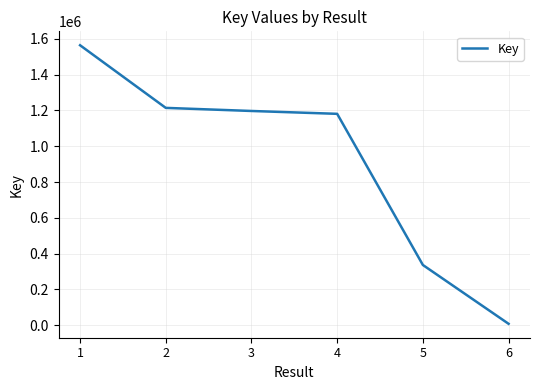

What is the greatest value displayed?

1564481